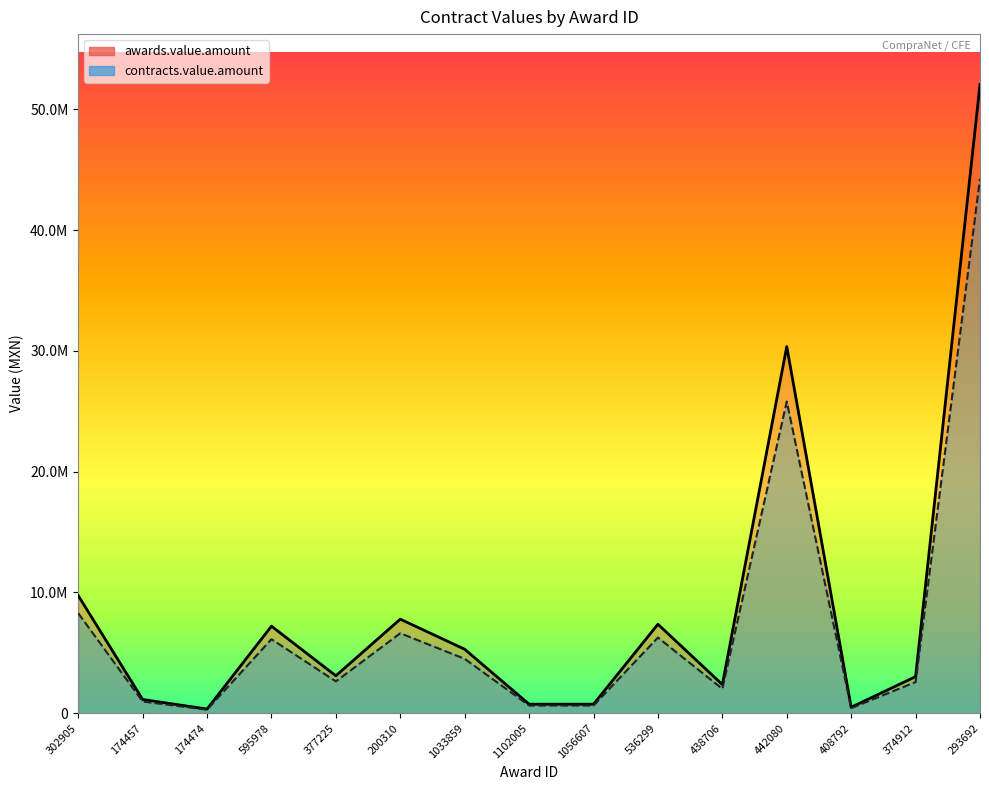

List the series in order of their overall mean, highest first.

awards.value.amount, contracts.value.amount